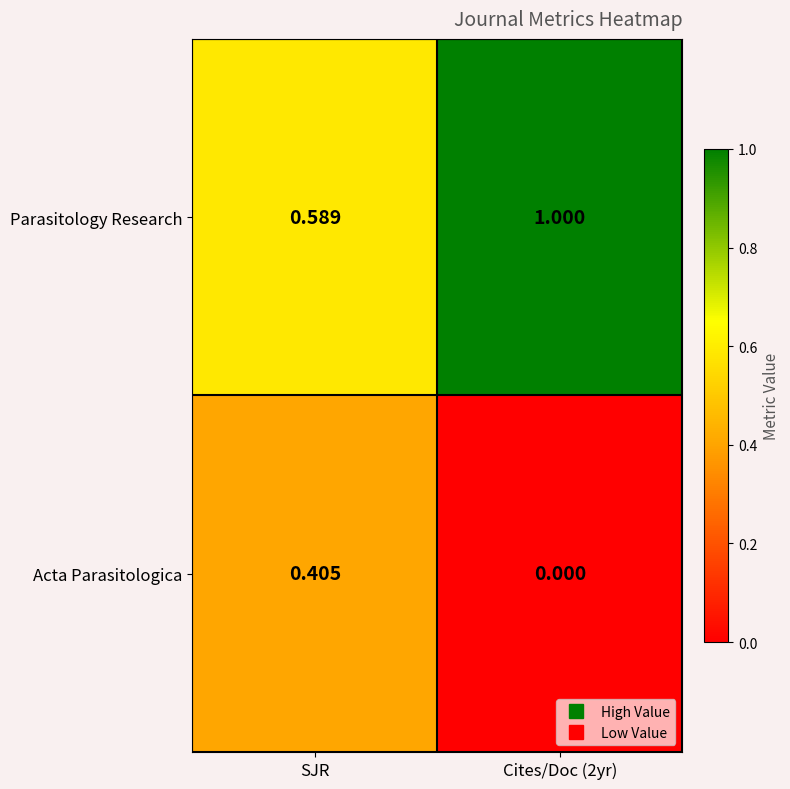

Which category has the highest value in the Acta Parasitologica series?

SJR